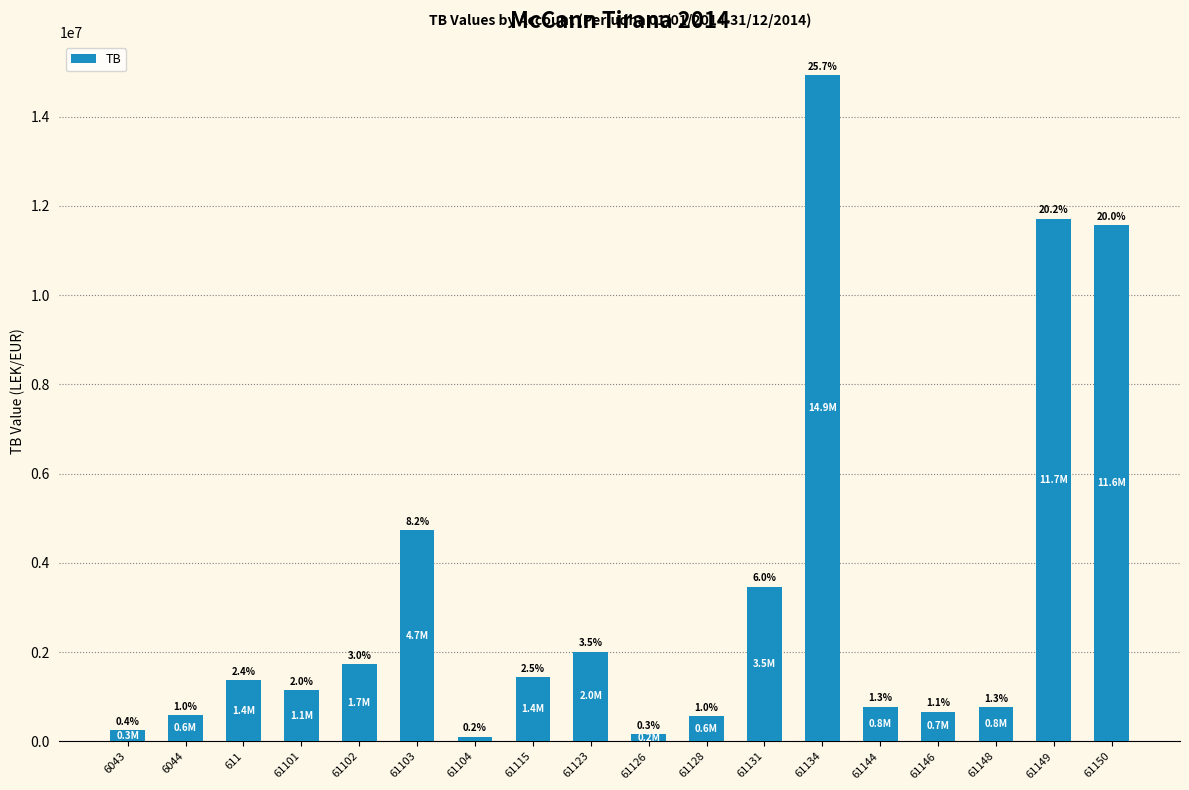

What is the label of the 14th bar from the left?

61144